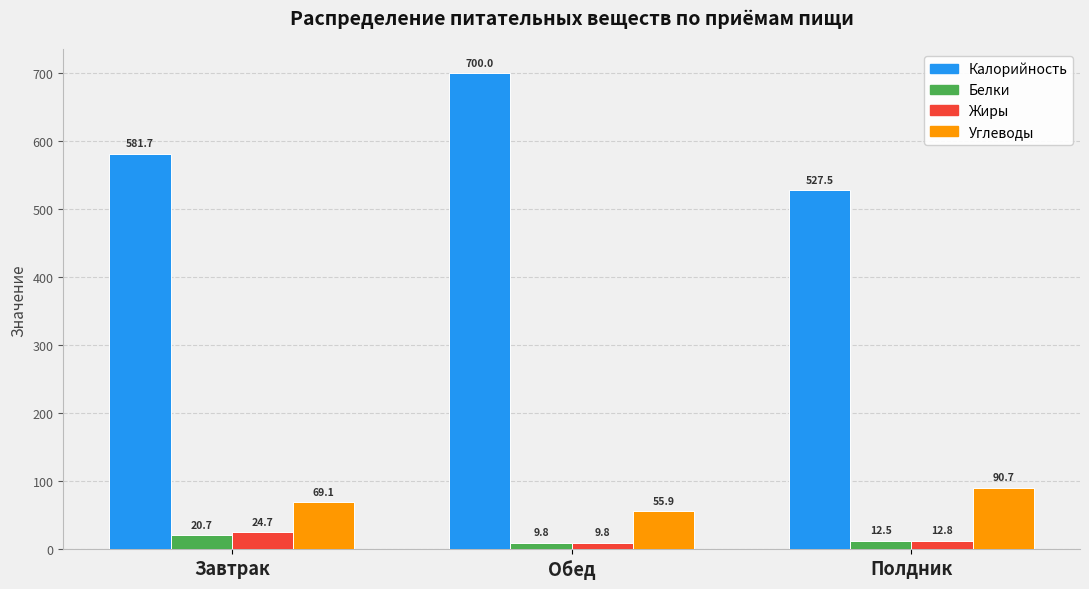

At which label is Углеводы closest to 73?

Завтрак